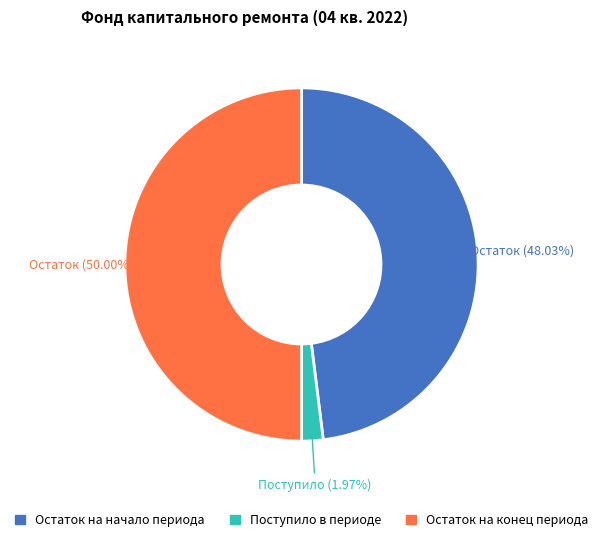

True or false: Остаток на начало accounts for 62% of the total.

False